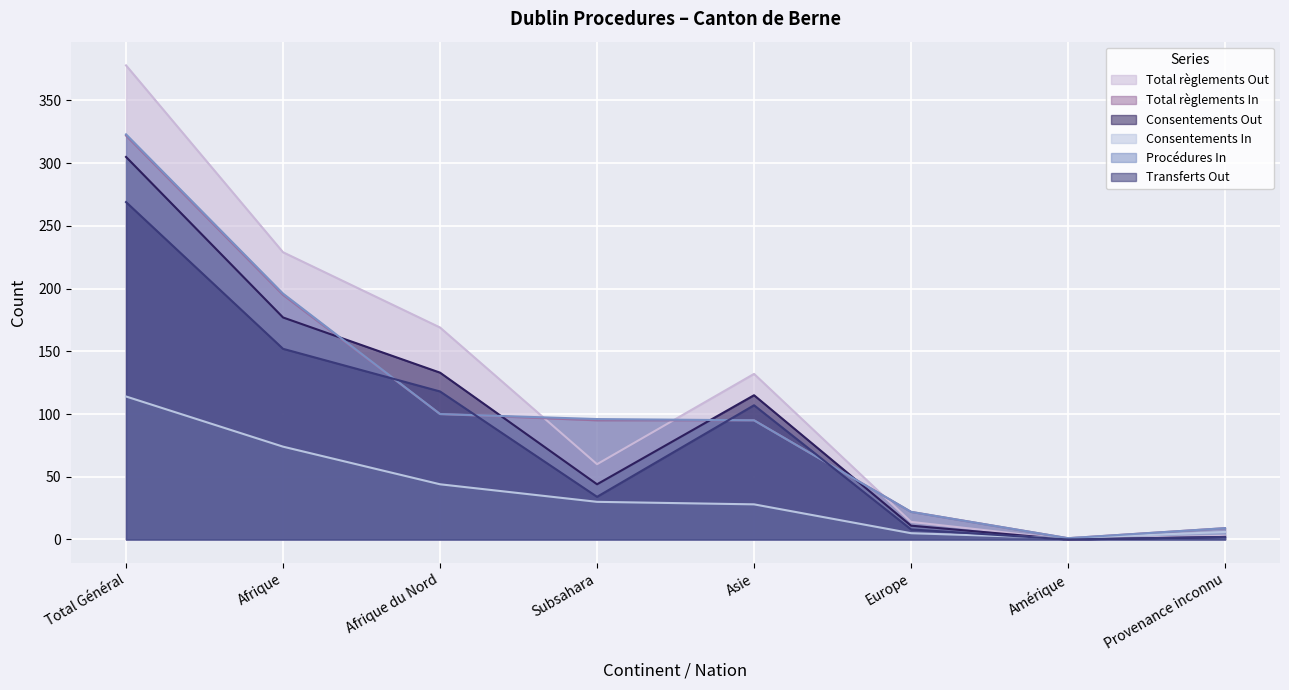

How many times do Total règlements In and Total règlements Out cross each other?

3